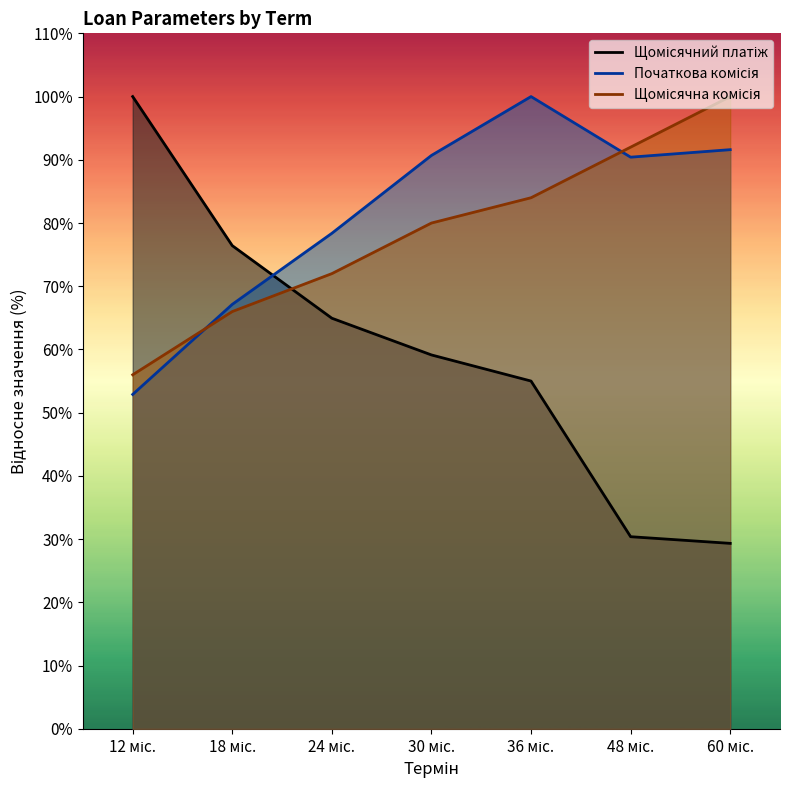

Rank the categories by Щомісячний платіж value from lowest to highest.

60 міс., 48 міс., 36 міс., 30 міс., 24 міс., 18 міс., 12 міс.